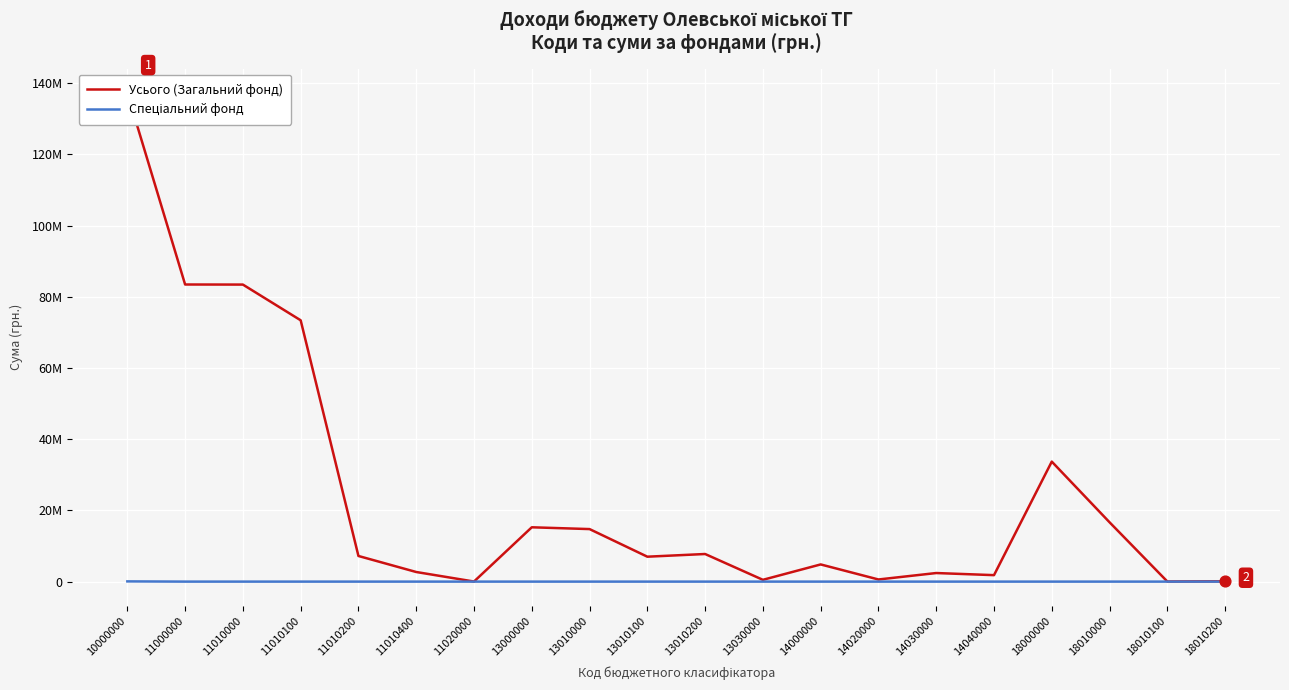

Which series has the largest Y range (max minus min)?

Усього (Загальний фонд)